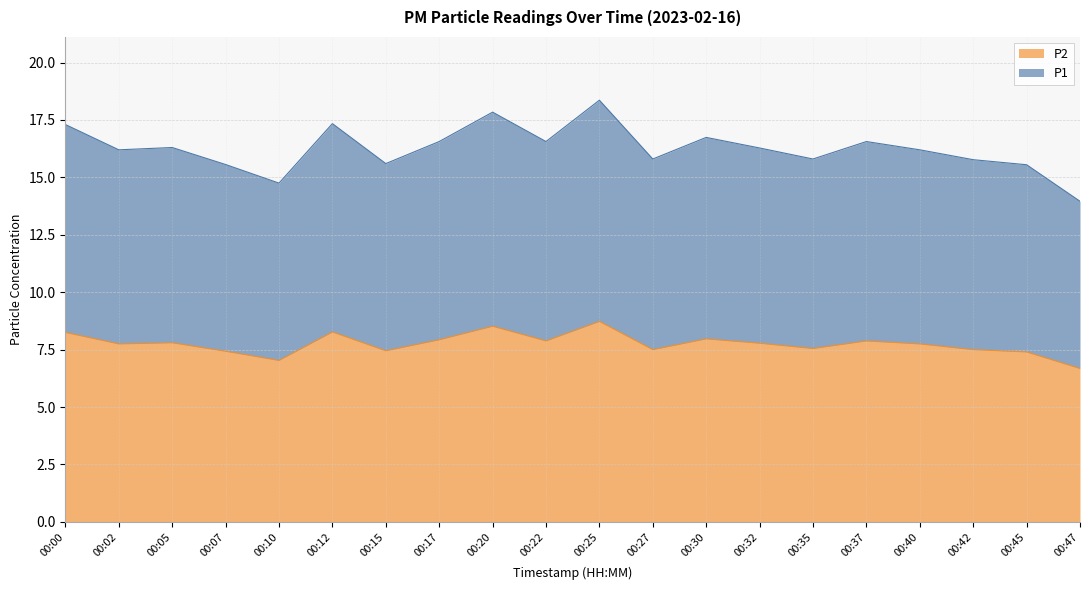

At how many categories does at least one series exceed 17?

4